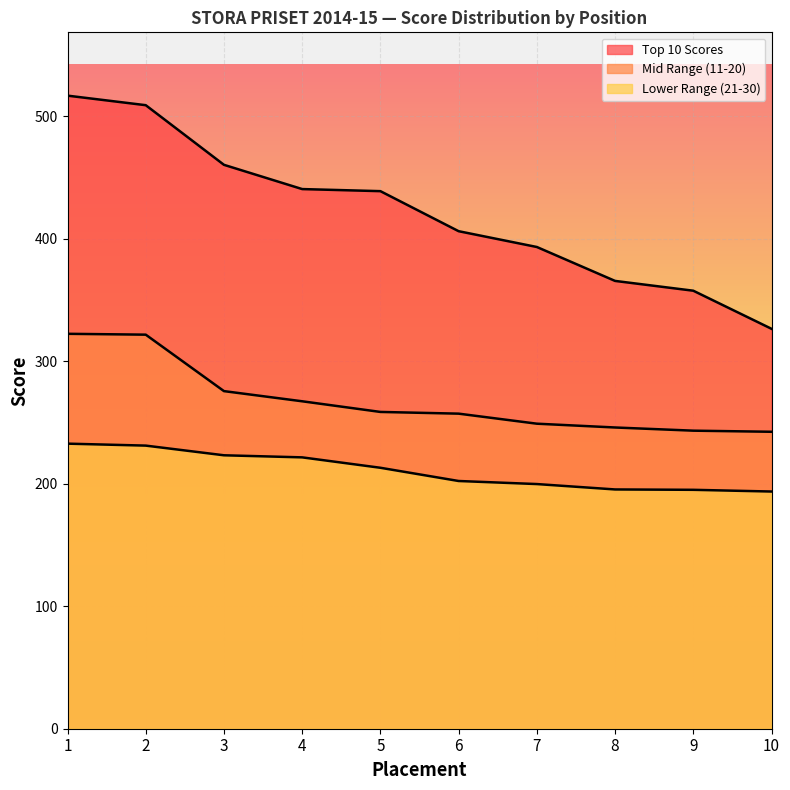

At how many categories does at least one series exceed 466?

2